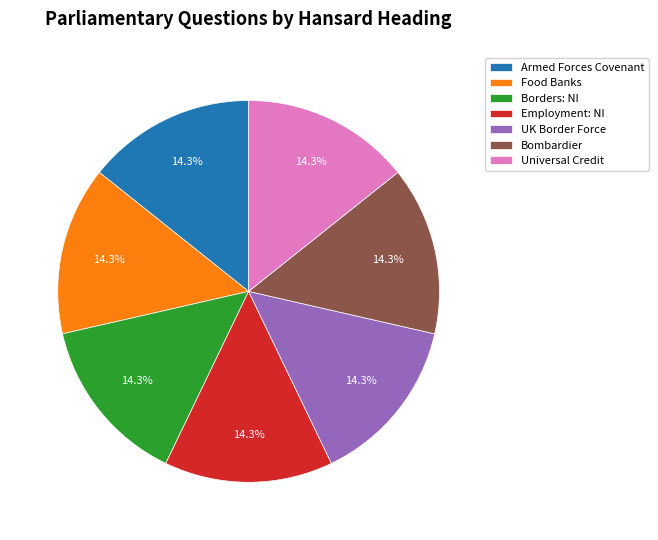

How many segments does this pie chart have?

7